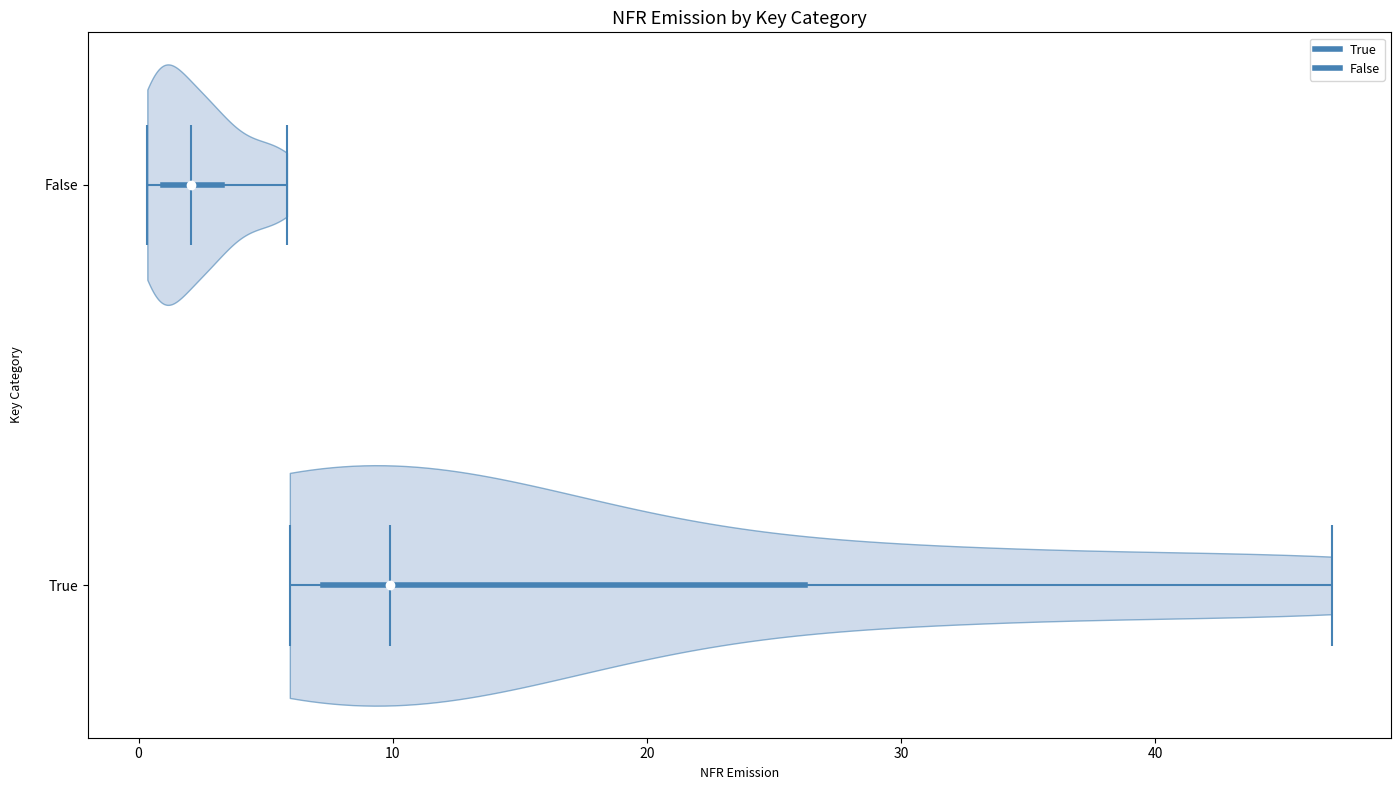

Reading bottom to top, read every violin against the x-axis: where its median line is, and the lowest and highest points it reaches. The values are not printed on the chart, so give them approximately, as read against the axis.

True: median line 10, lowest point 6, highest point 47
False: median line 2, lowest point 0, highest point 6